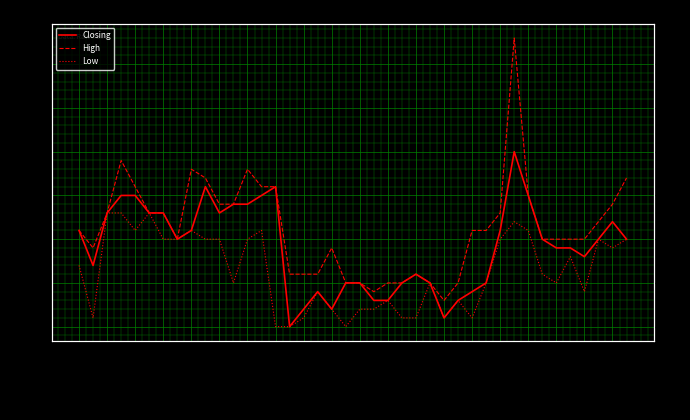

What is the average value of the Low series?

2.5